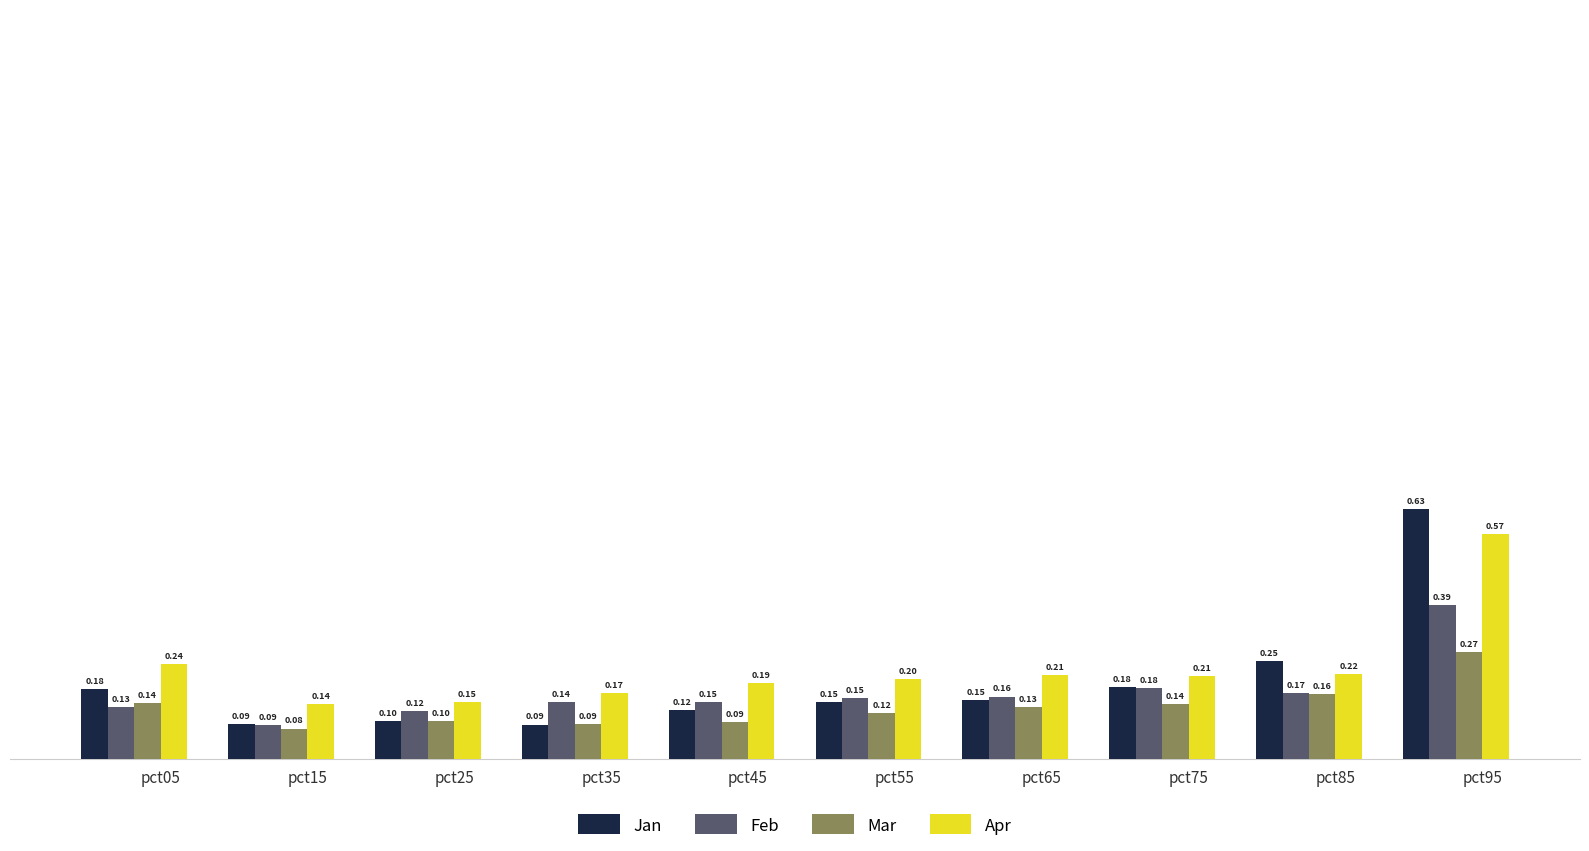

At which category is the sum across all series the highest?

pct95